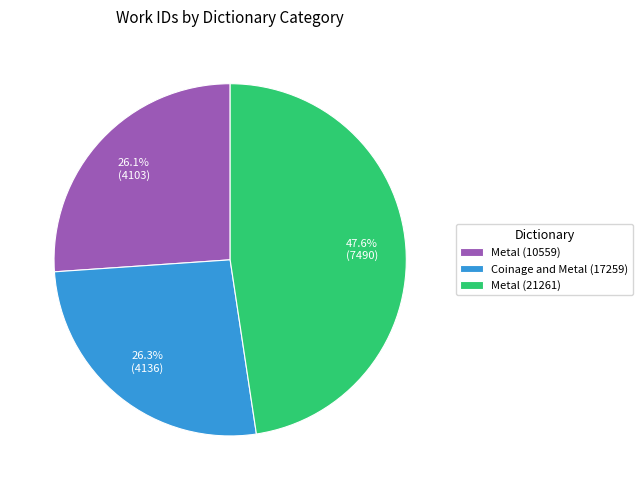

To the nearest percent, what portion does Metal (10559) represent?

26%